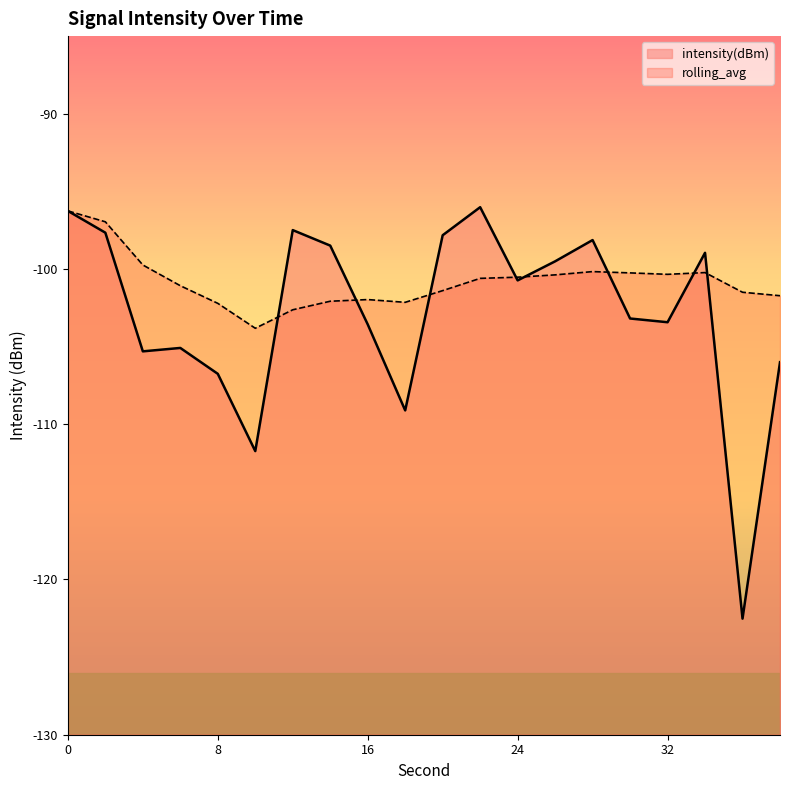

What is the highest value of the intensity(dBm) series?

-96.0